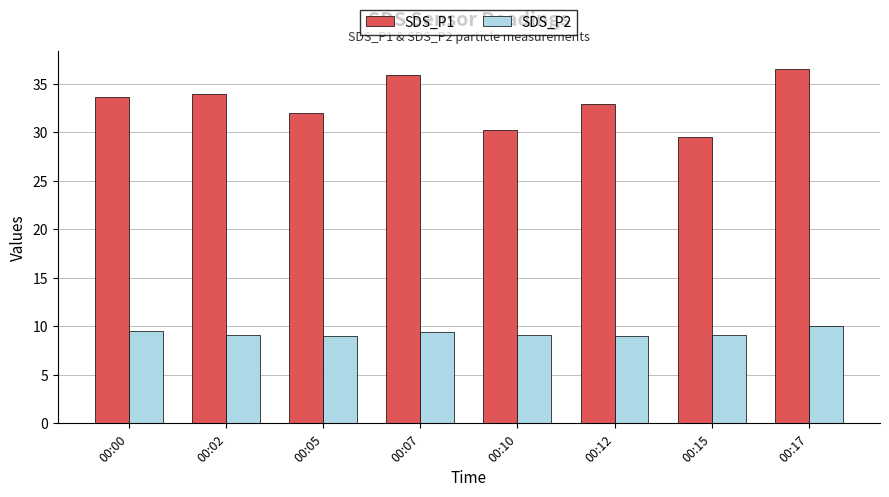

List the series in order of their peak value, lowest first.

SDS_P2, SDS_P1